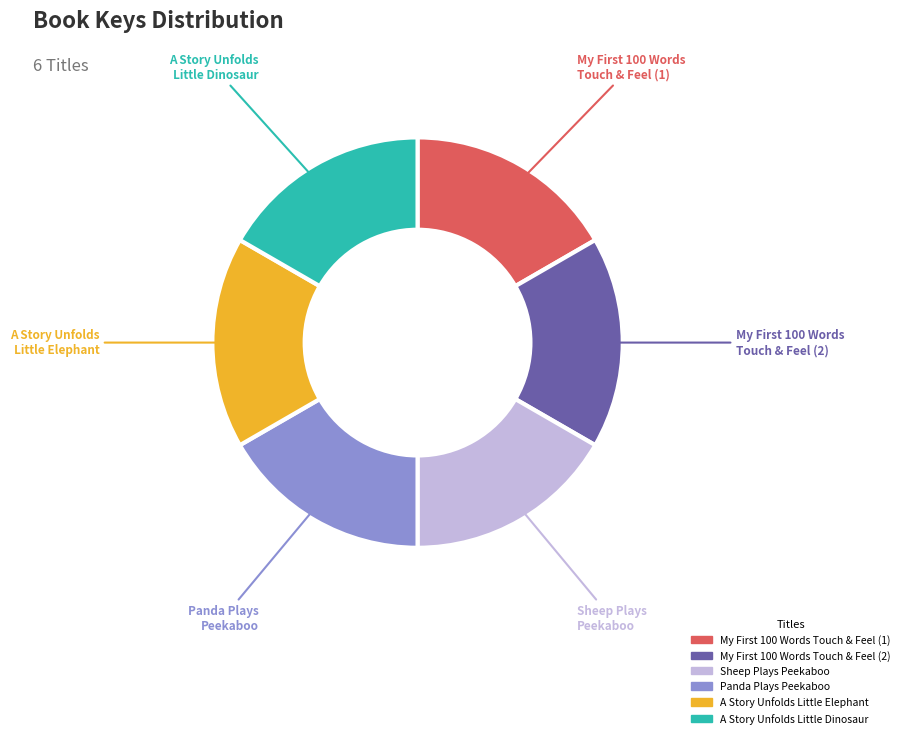

Is A Story Unfolds Little Elephant the majority of the pie?

No